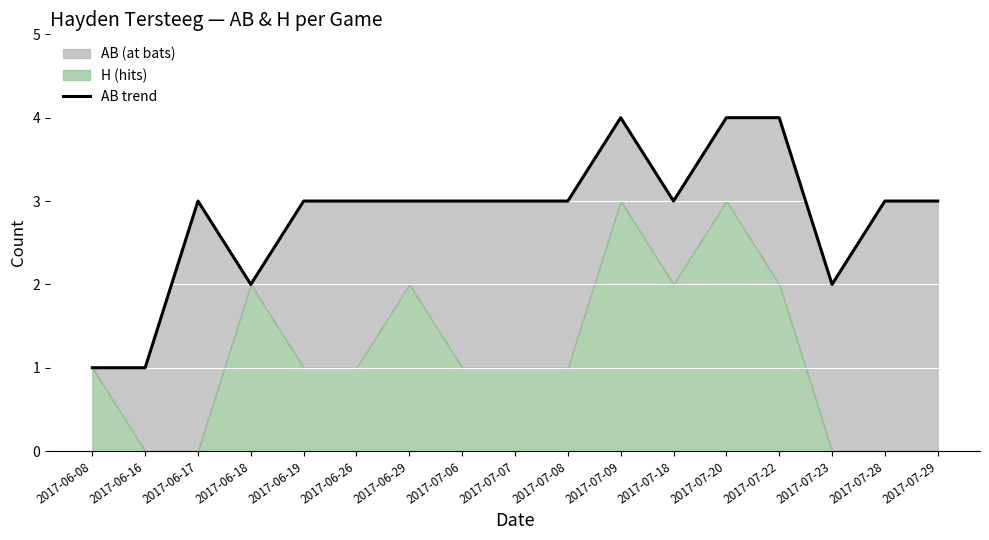

What is the ratio of the value at 2017-07-07 to the value at 2017-07-28?

1.0